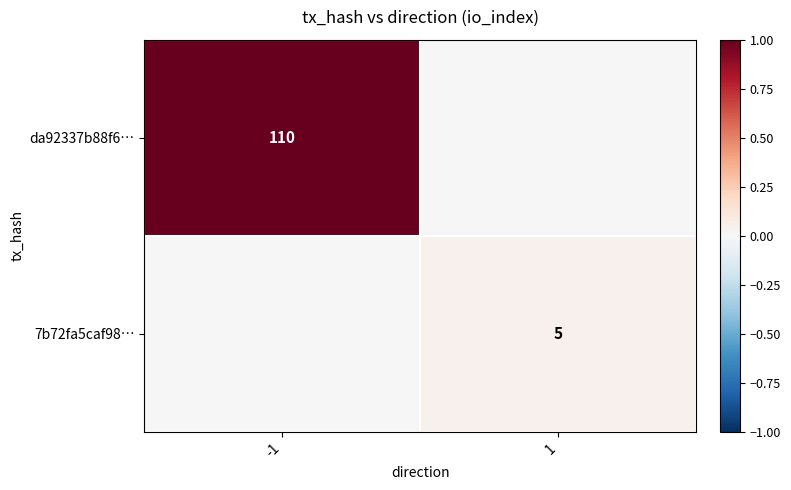

The value of da92337b88f6… at -1 is 110. True or false?

True